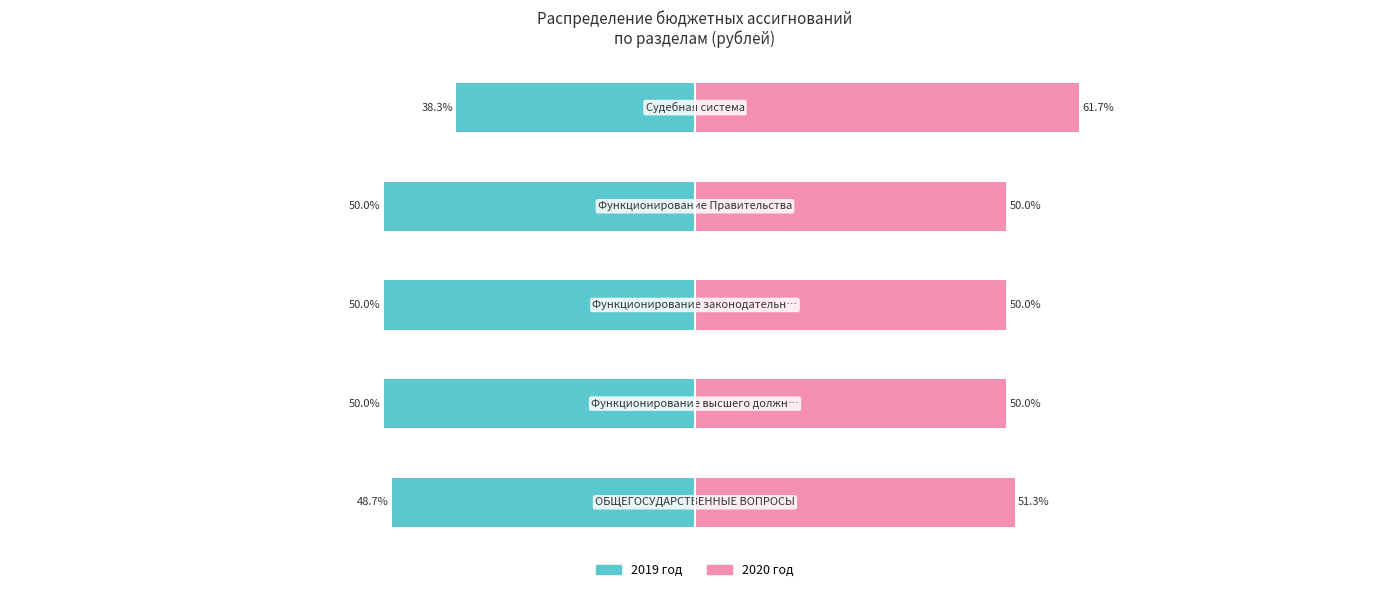

Which series has the widest spread of values?

2019 год